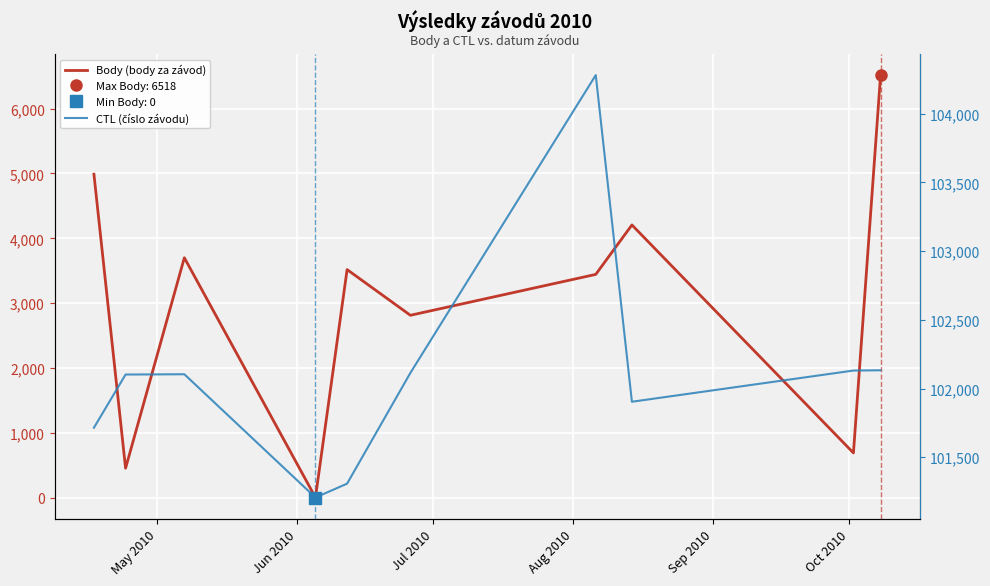

How many values in the CTL (číslo závodu) series are below 102104?

5